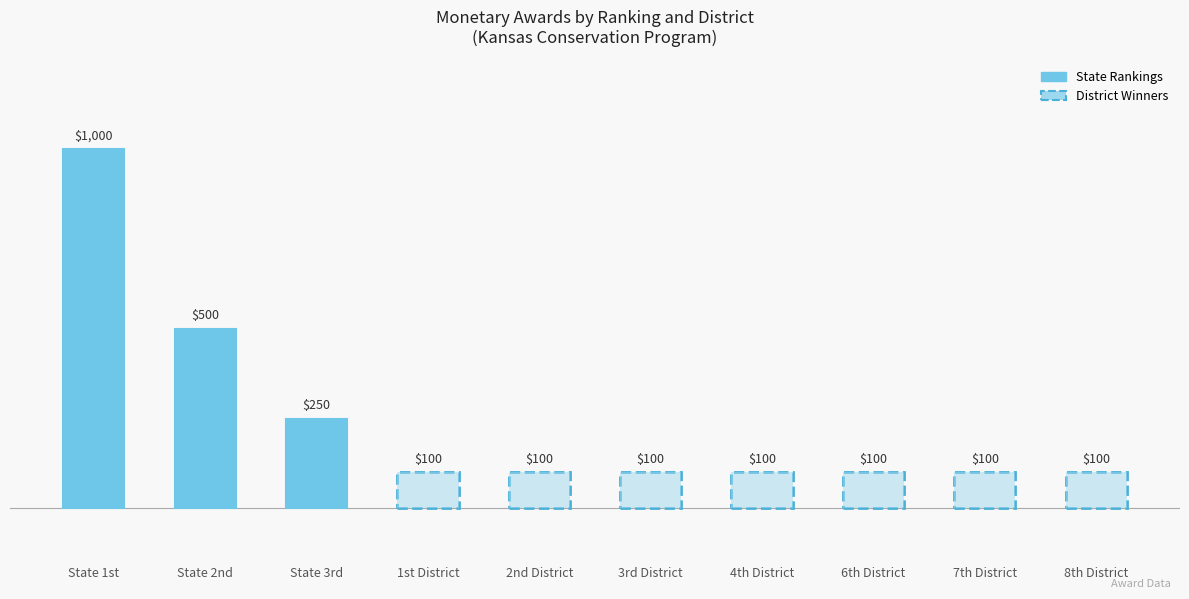

At which label is the value closest to 550?

State 2nd